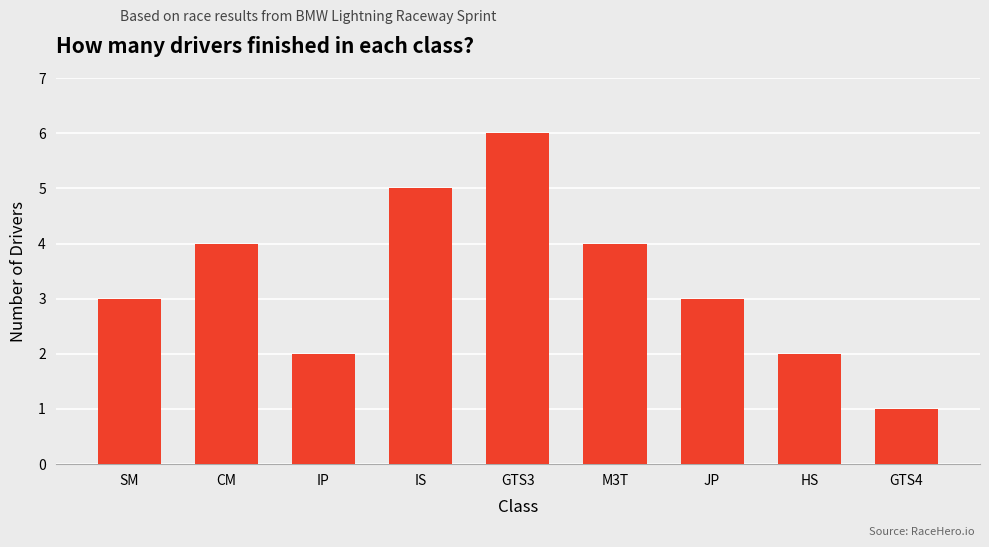

What is the label of the 4th bar from the left?

IS